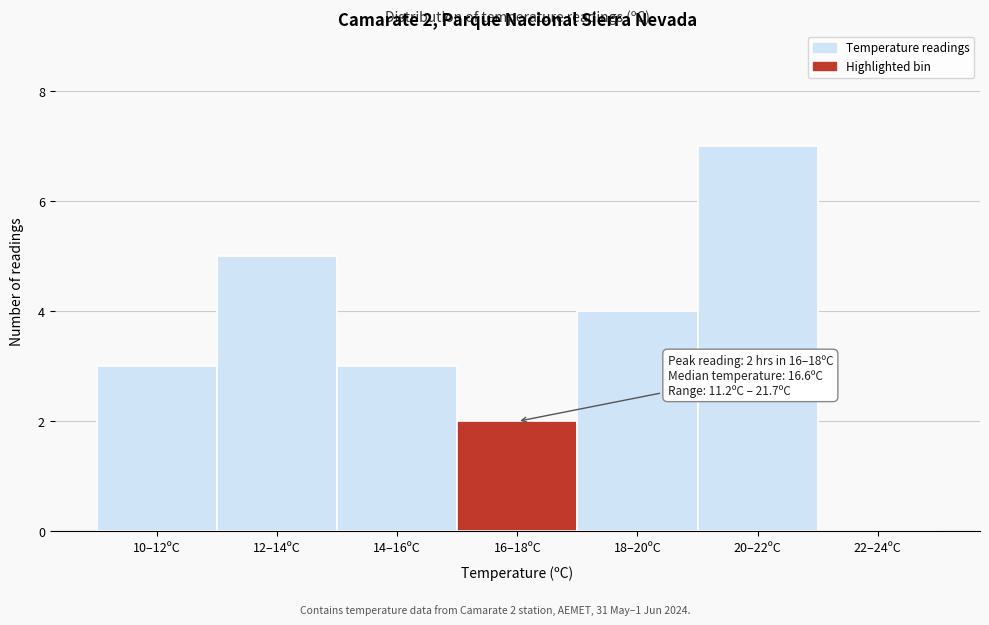

Reading right to left, extract all data points from this chart.

22–24ºC=0	20–22ºC=7	18–20ºC=4	16–18ºC=2	14–16ºC=3	12–14ºC=5	10–12ºC=3